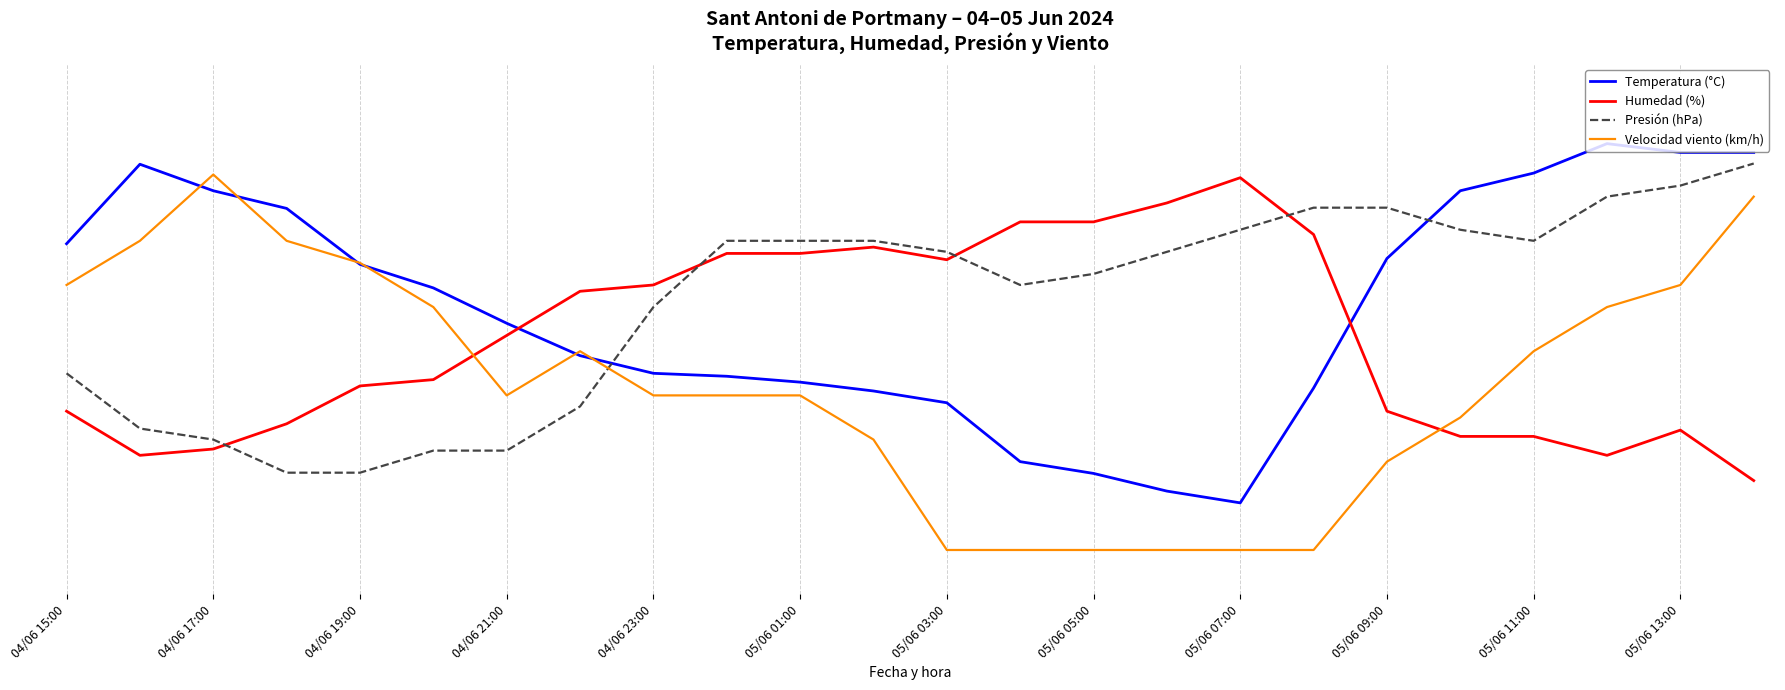

Reading right to left, transcribe all the data shown in this chart.

Temperatura (°C): 90.0	90.0	92.0	85.3	81.3	66.0	36.7	10.7	13.3	17.3	20.0	33.3	36.0	38.0	39.3	40.0	44.0	51.3	59.3	64.7	77.3	81.3	87.3	69.3
Humedad (%): 15.7	27.1	21.4	25.7	25.7	31.4	71.4	84.3	78.6	74.3	74.3	65.7	68.6	67.1	67.1	60.0	58.6	48.6	38.6	37.1	28.6	22.9	21.4	31.4
Presión (hPa): 87.5	82.5	80.0	70.0	72.5	77.5	77.5	72.5	67.5	62.5	60.0	67.5	70.0	70.0	70.0	55.0	32.5	22.5	22.5	17.5	17.5	25.0	27.5	40.0
Velocidad viento (km/h): 80.0	60.0	55.0	45.0	30.0	20.0	0.0	0.0	0.0	0.0	0.0	0.0	25.0	35.0	35.0	35.0	45.0	35.0	55.0	65.0	70.0	85.0	70.0	60.0